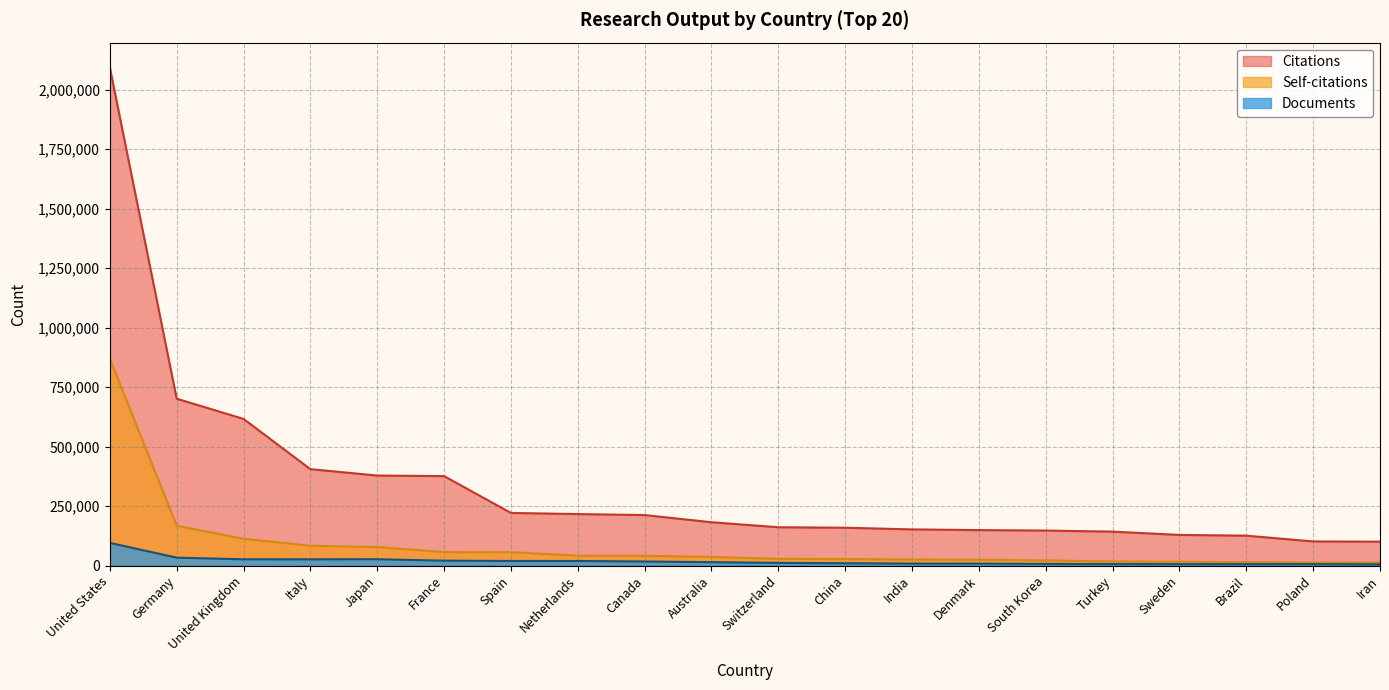

Reading left to right, what are all the values shown in this chart?

Citations (thousands): 2092719	701019	616153	405067	378150	375812	221062	216250	212105	181895	160878	158932	151850	148941	146975	142512	128698	125508	101248	100235
Self-citations (thousands): 868646	167285	112195	83153	77739	56384	56159	41203	40875	36344	27916	27507	25238	24411	21489	16839	15898	14062	12542	12693
Documents: 95148	33104	26165	26060	26484	20422	19208	19179	16941	14107	11227	9663	8239	8069	6810	6071	5848	5848	5848	4974